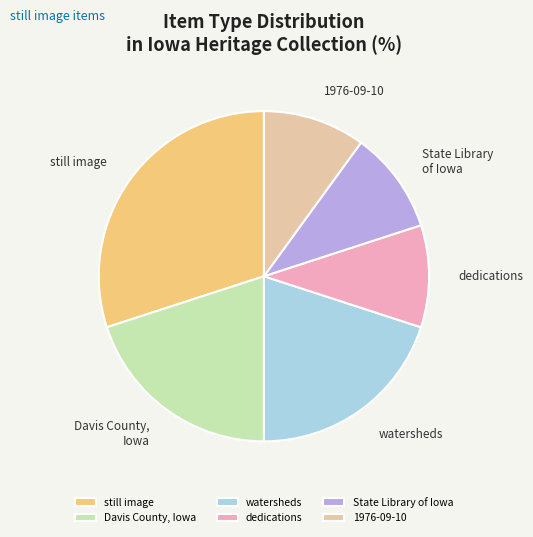

How many slices are in this pie chart?

6